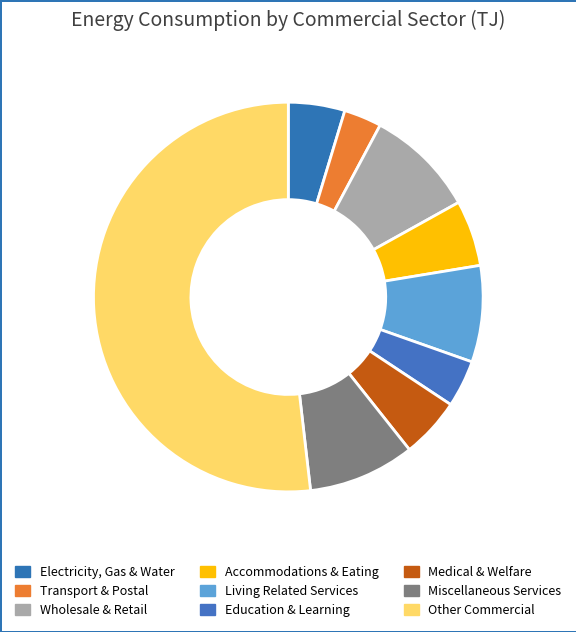

How many slices are in this pie chart?

9